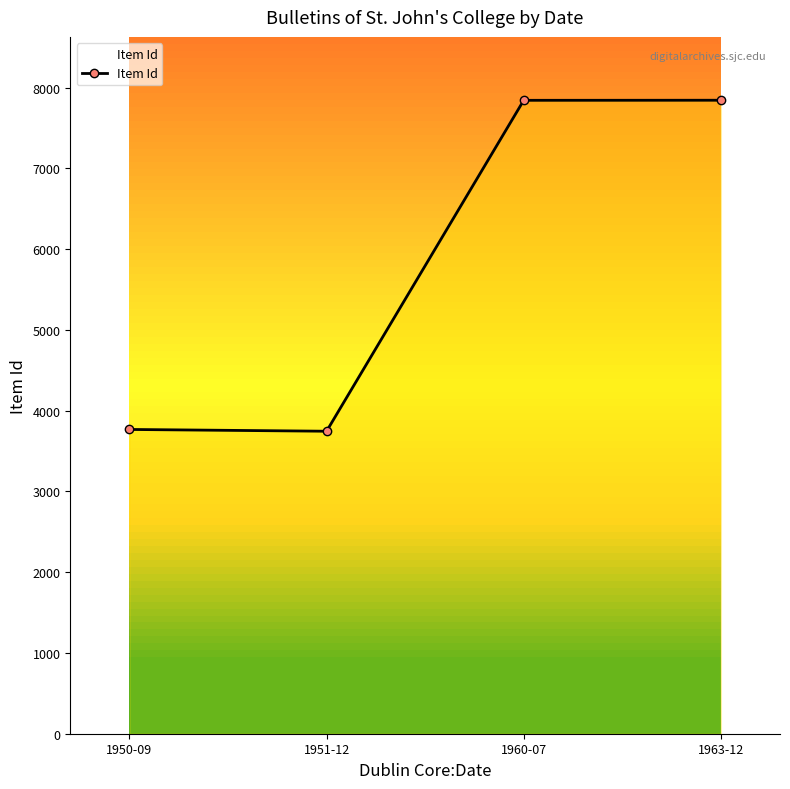

How many lines are shown in the chart?

1